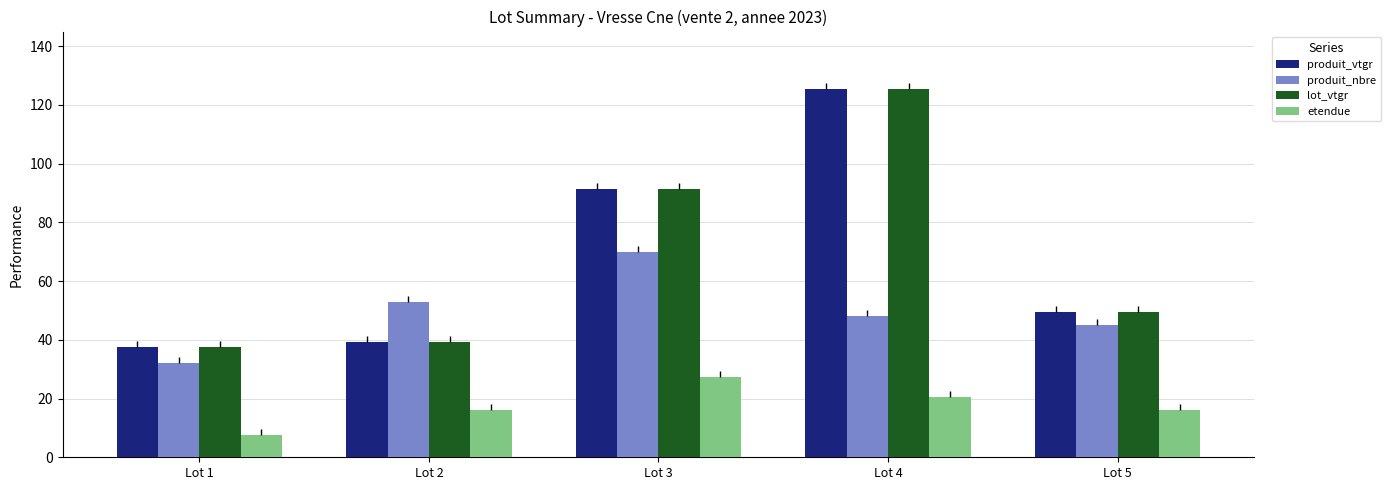

The etendue series shows 27.4 at Lot 3. True or false?

True